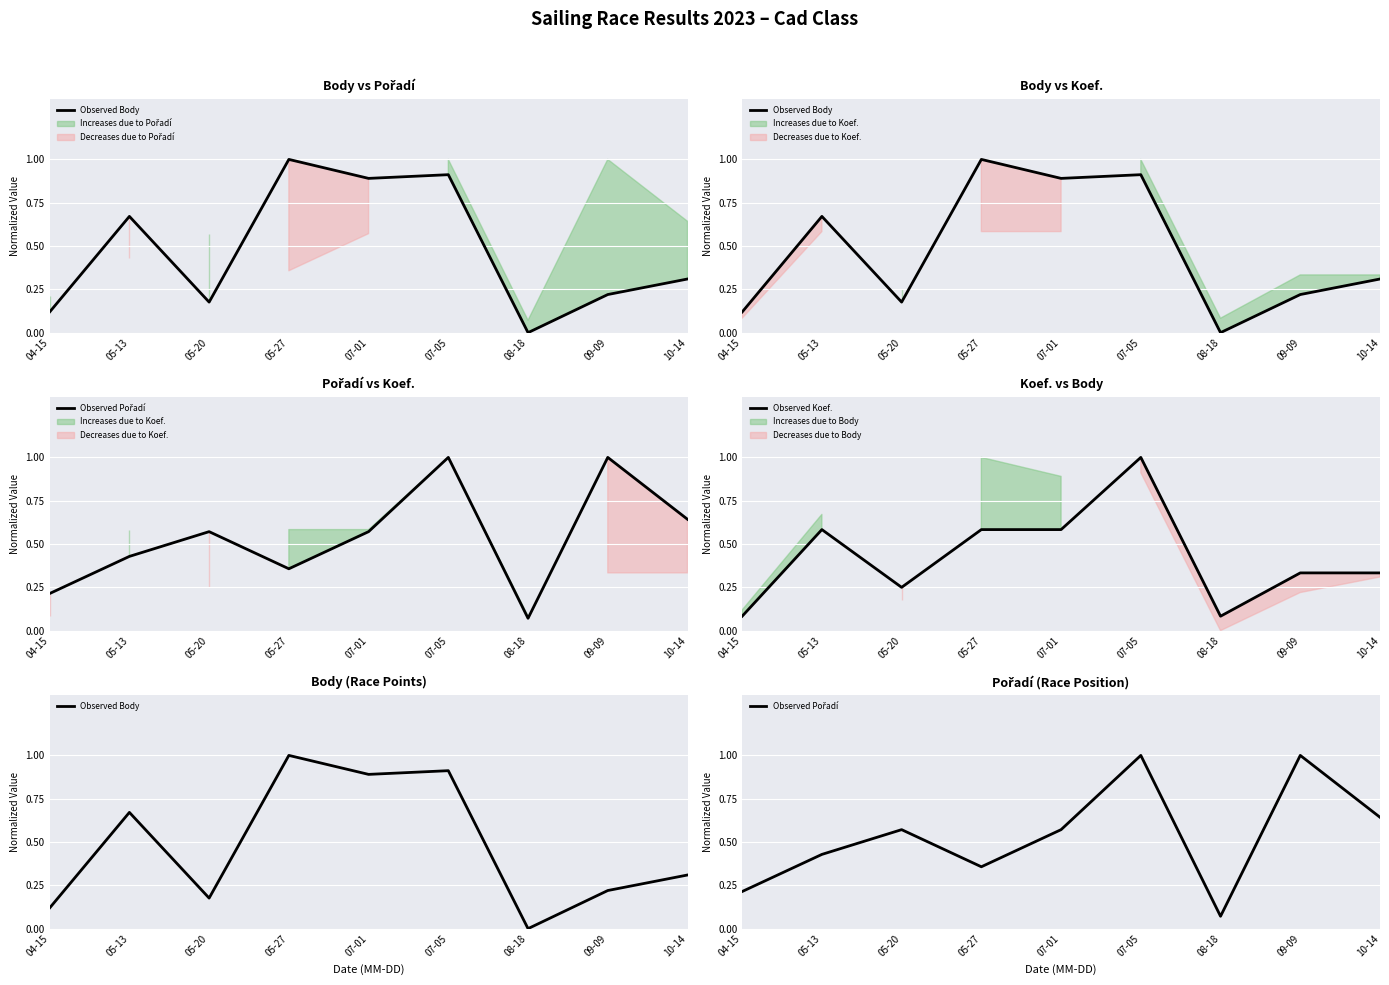

What is the average value of the Observed Pořadí series?

0.5